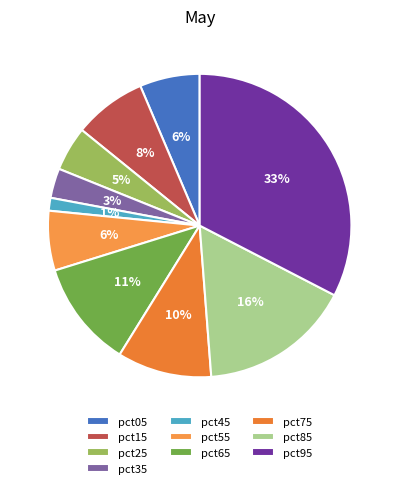

Does any single category account for the majority?

No